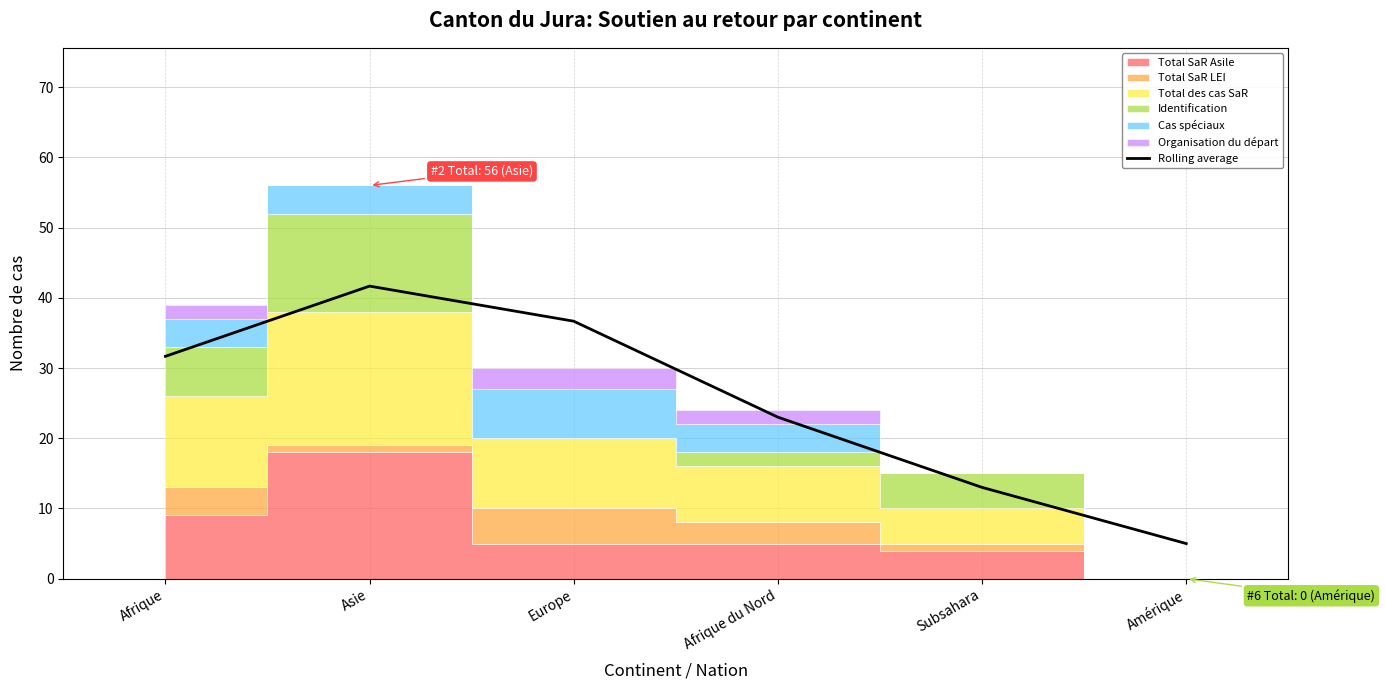

What is the change in value from Asie to Europe?

-5.0